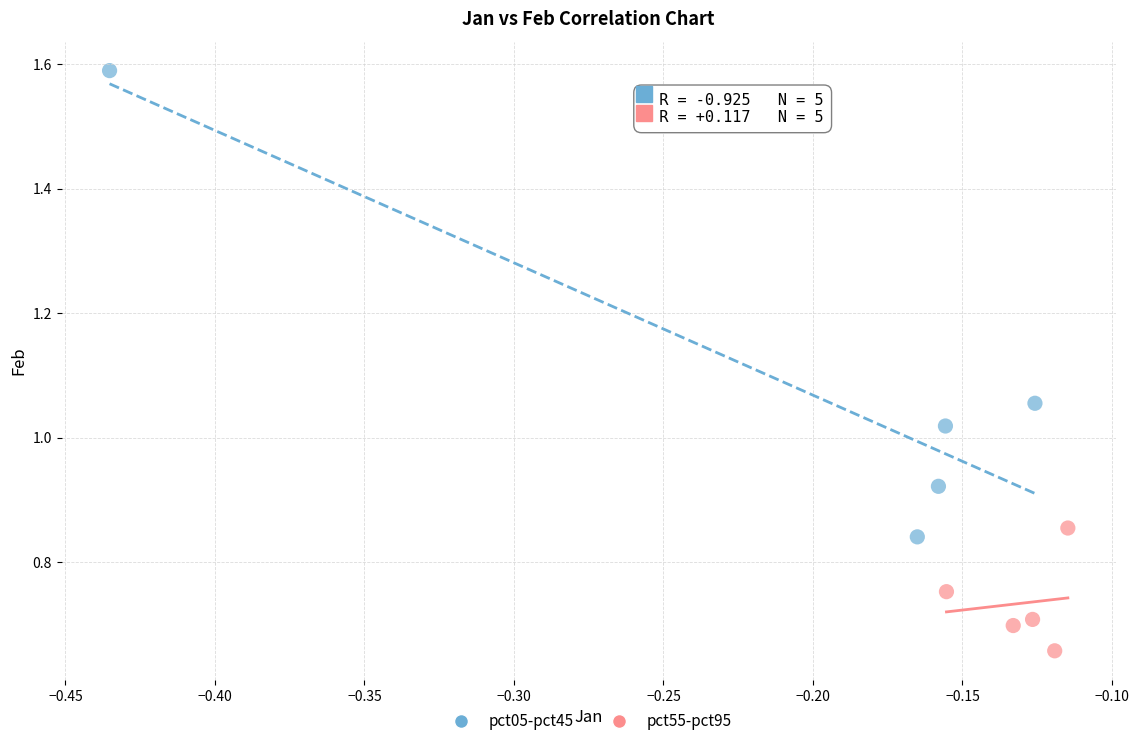

Which series has the widest spread of Y values?

pct05-pct45